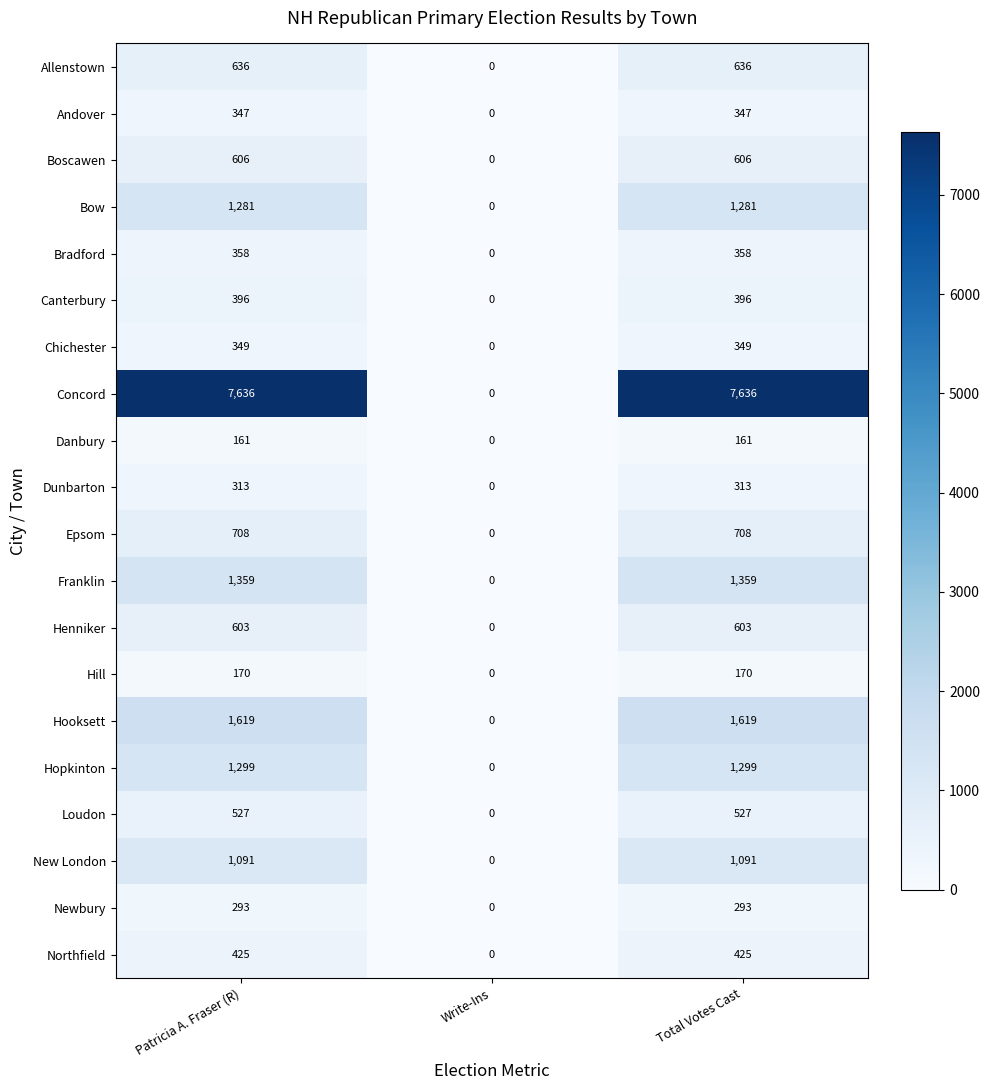

Which category has the lowest value across all series?

Write-Ins